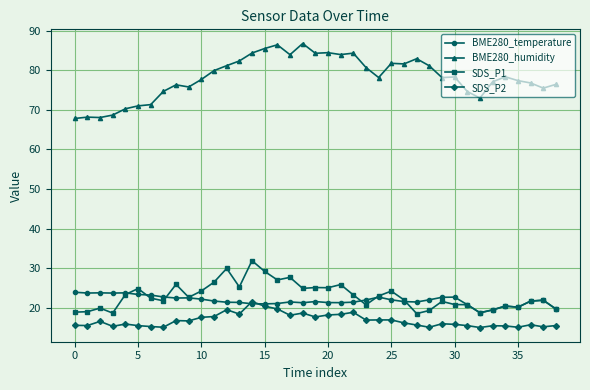

How many distinct data groups are displayed?

4